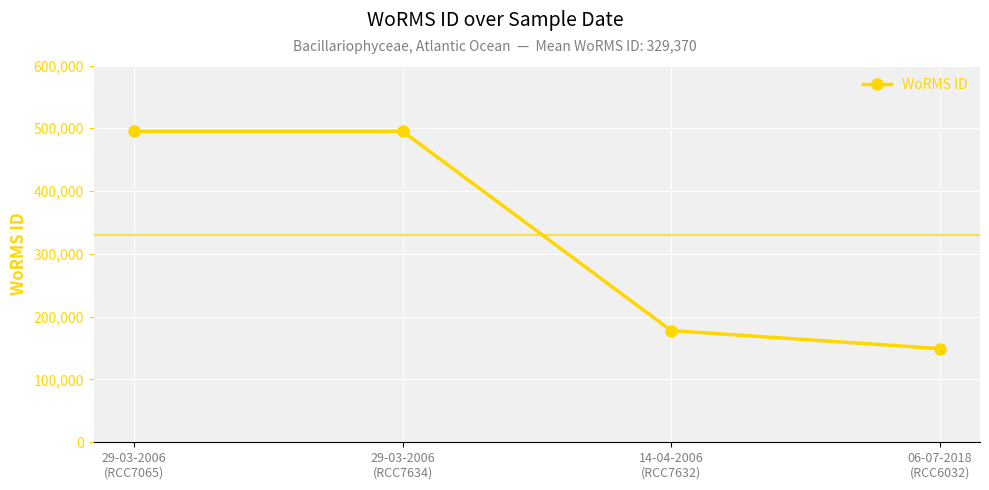

What is the sum of the values at 29-03-2006
(RCC7634) and 06-07-2018
(RCC6032)?

644358